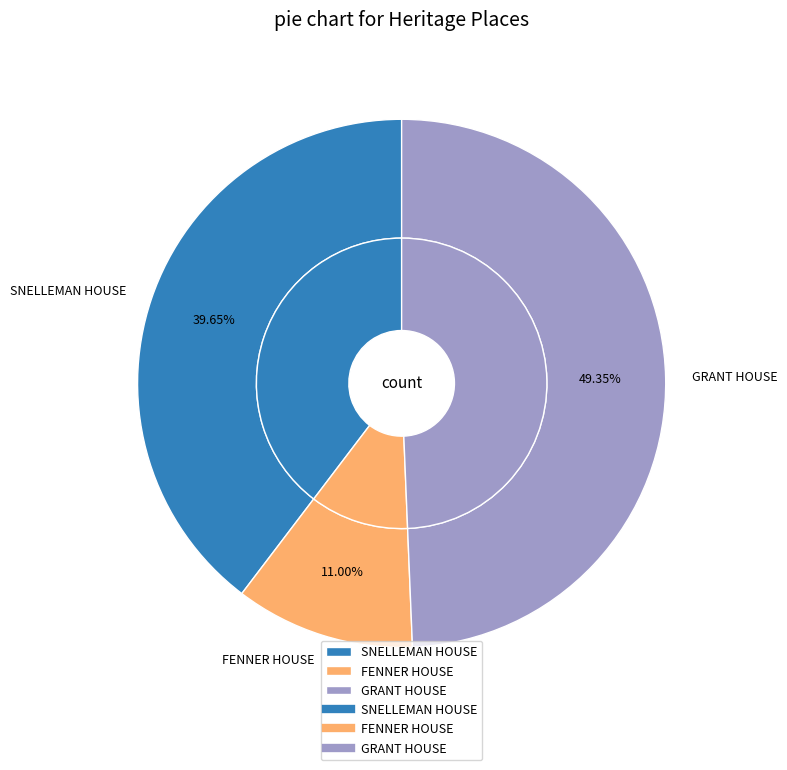

Rank the categories by value from highest to lowest.

GRANT HOUSE, SNELLEMAN HOUSE, FENNER HOUSE